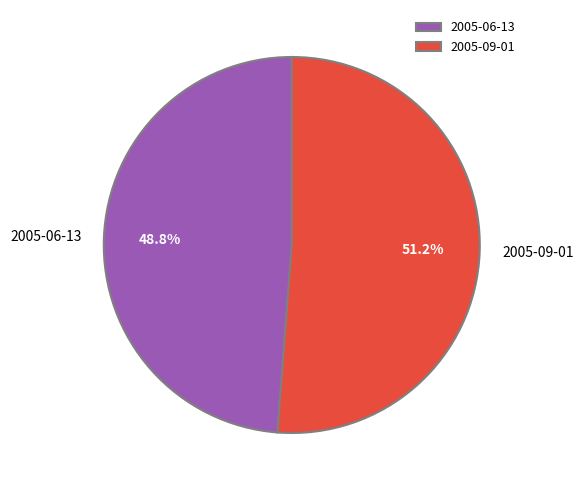

Is it true that 2005-09-01 is 40% of the pie?

False